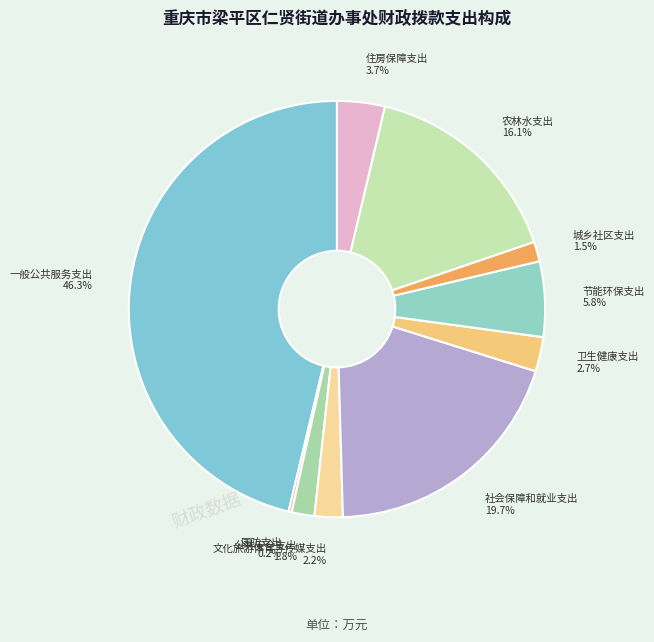

What percentage do 社会保障和就业支出 and 卫生健康支出 together represent?

22.4%